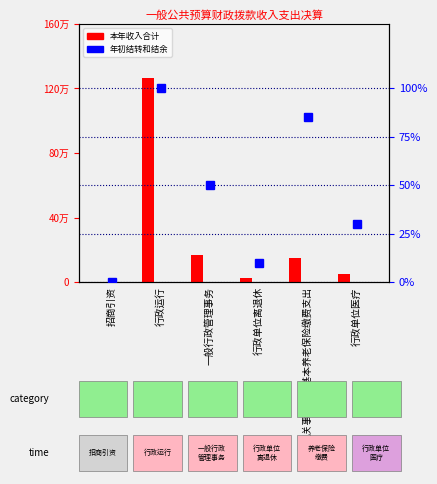

What is the difference between the highest and lowest values at 招商引资?

1000.0